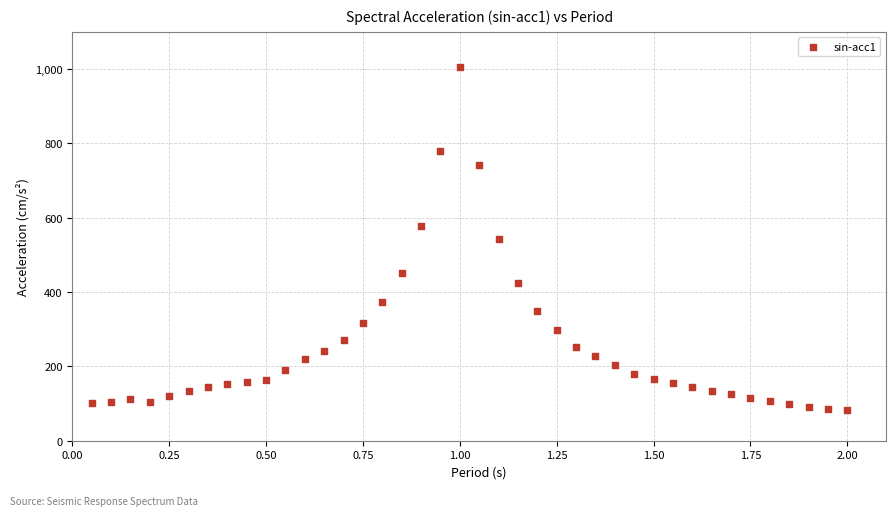

What is the range of X values (max minus min)?

1.9